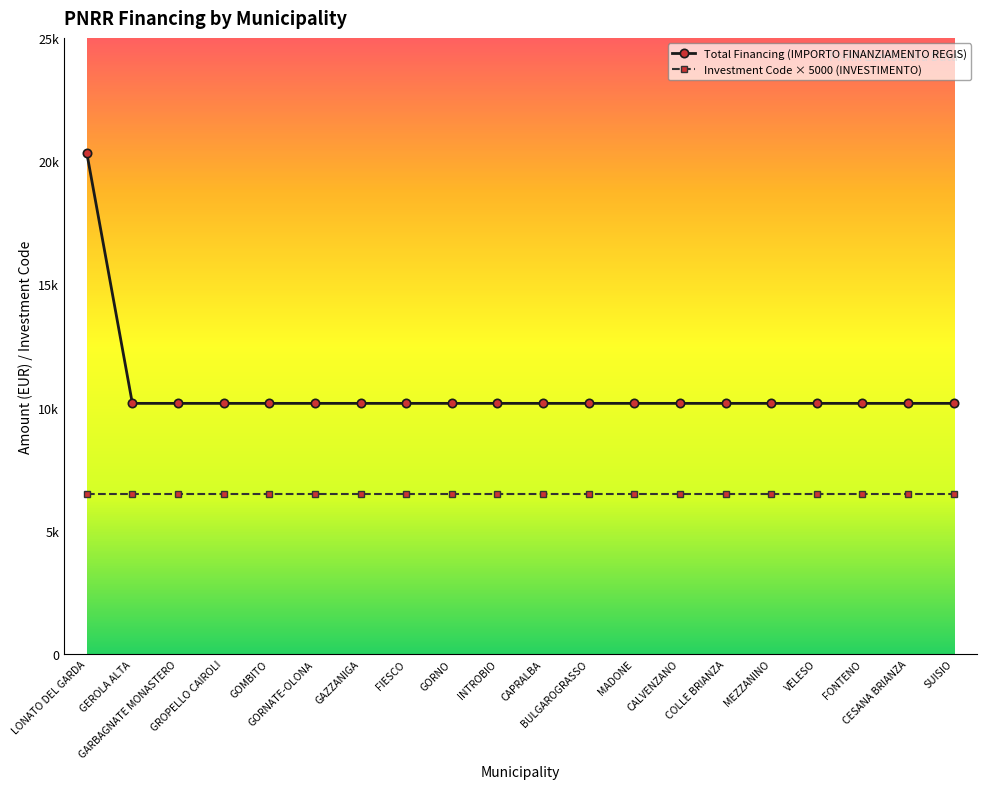

Is this an area chart (filled region under the line)?

No